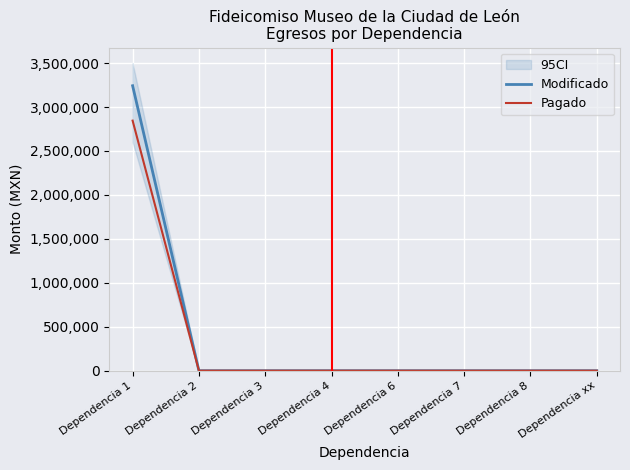

Is it true that Modificado equals 0.0 at Dependencia 4?

True